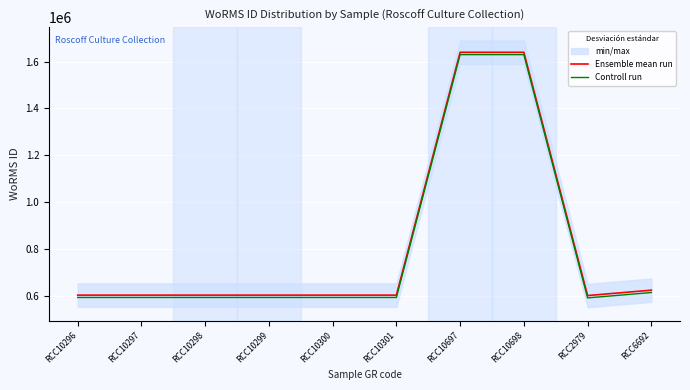

Which series has the largest total across all categories?

Ensemble mean run